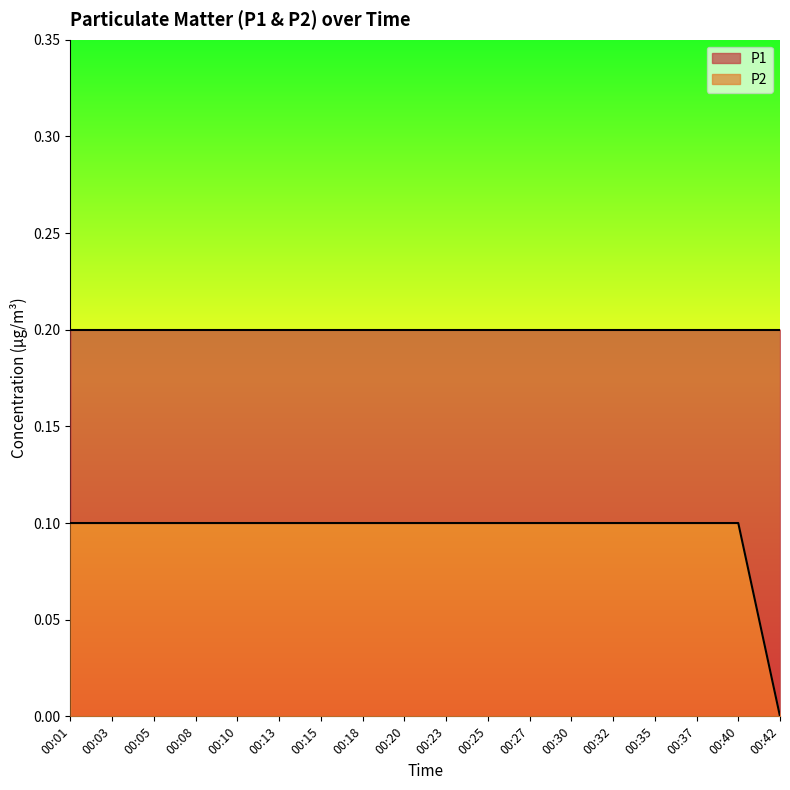

List the labels in order of value, largest first.

00:01, 00:03, 00:05, 00:08, 00:10, 00:13, 00:15, 00:18, 00:20, 00:23, 00:25, 00:27, 00:30, 00:32, 00:35, 00:37, 00:40, 00:42